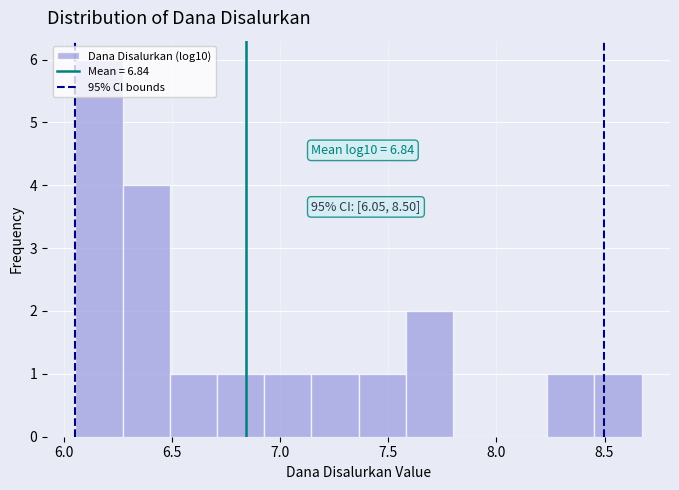

Which range on the x-axis has the tallest bar?

6.05 to 6.25